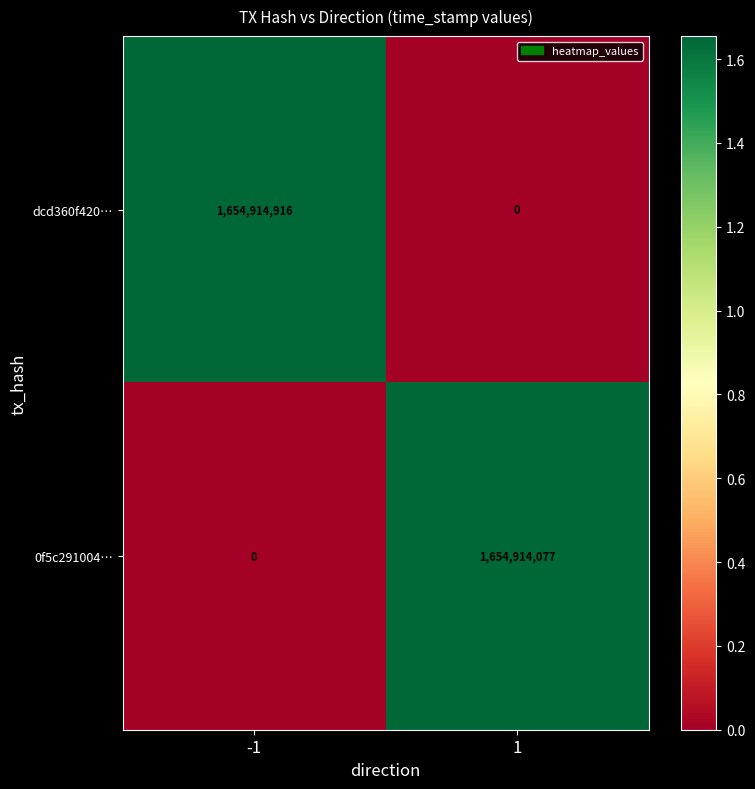

Which series has the largest total across all categories?

dcd360f420…